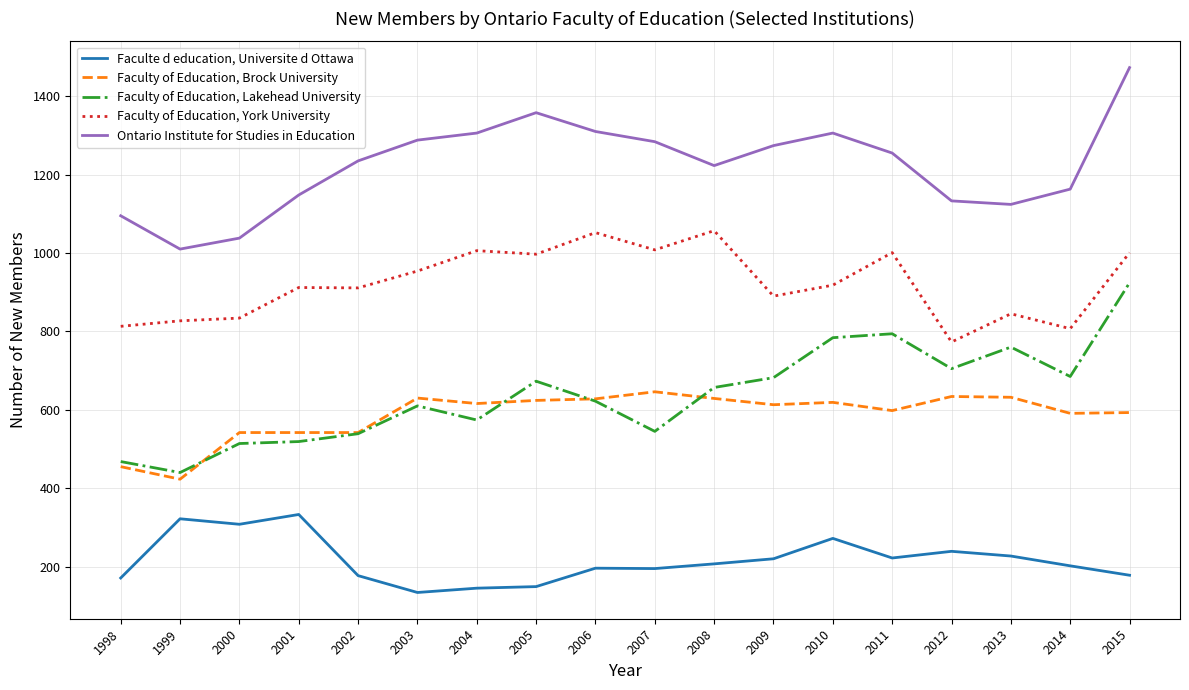

The Faculty of Education, York University series shows 773 at 2012. True or false?

True